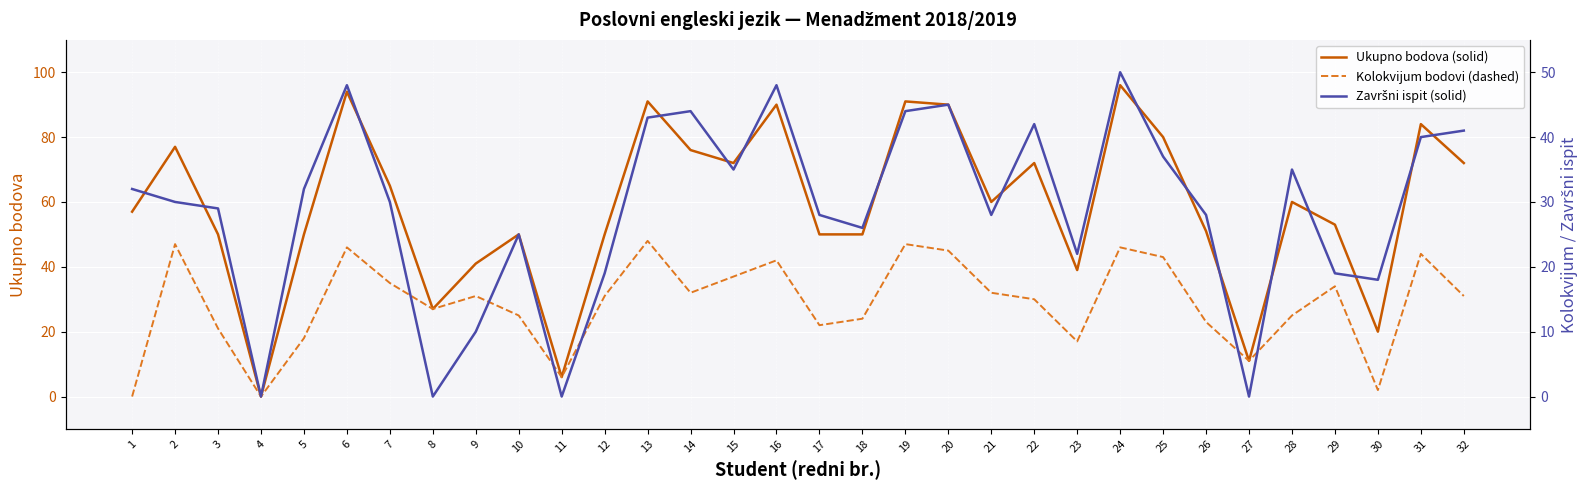

The value of Ukupno bodova (solid) at 2 is 77. True or false?

True